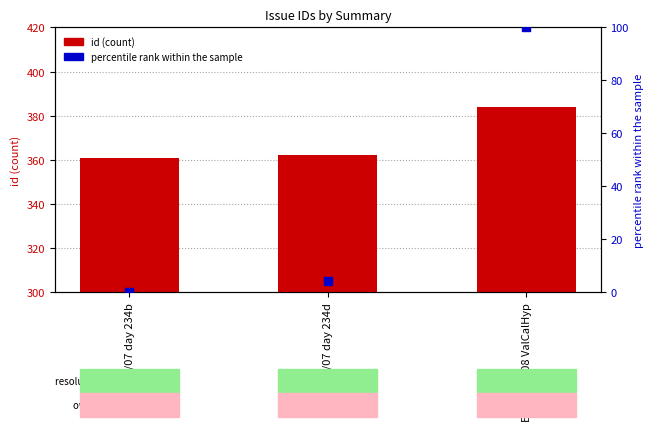

What is the total value across all series at EUFAR10/07 day 234d?

366.3